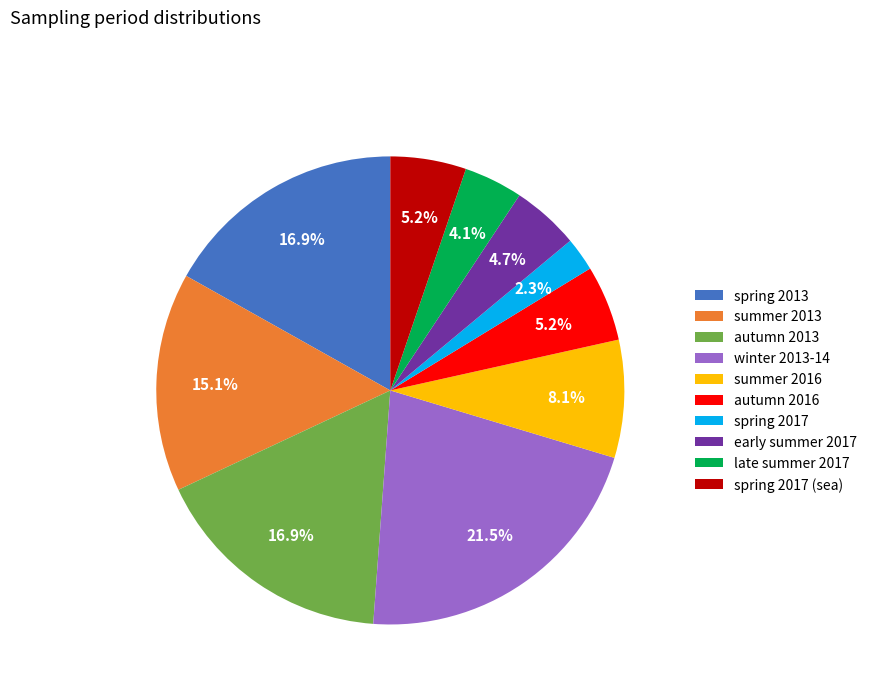

Count the number of slices in the pie.

10